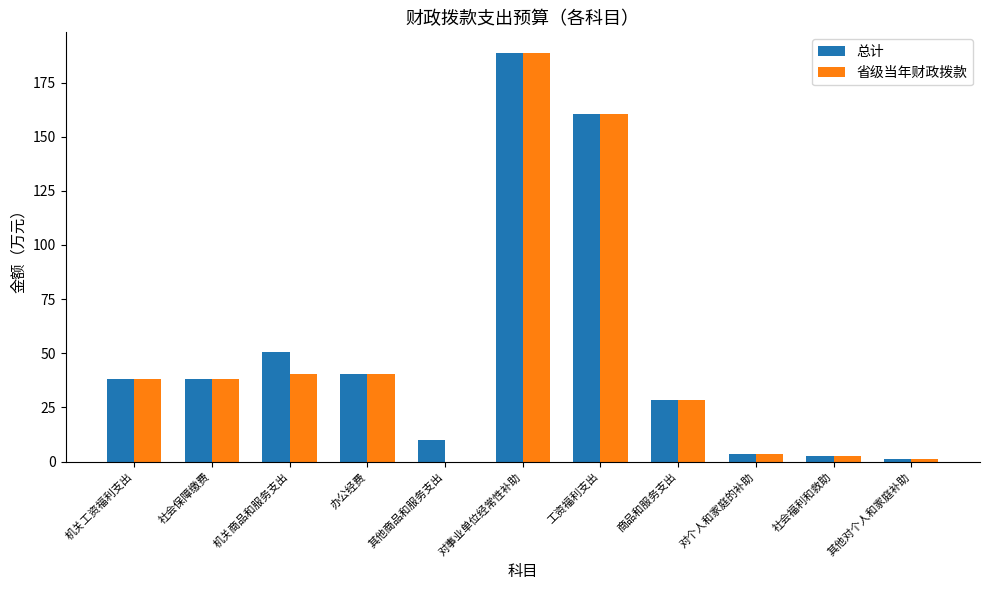

Is it true that 总计 equals 38.2 at 机关工资福利支出?

True